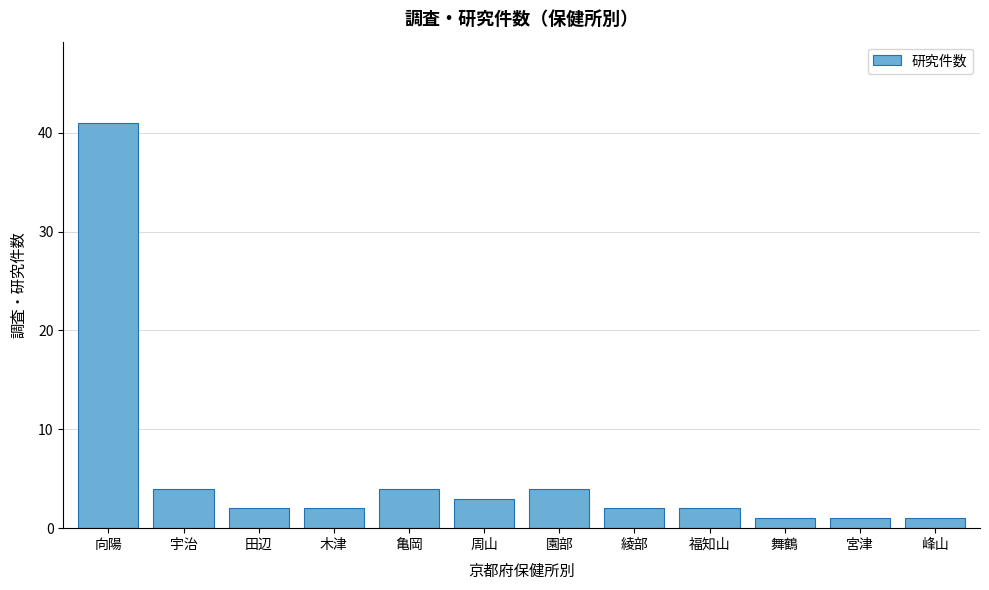

Reading left to right, list all the values displayed in this chart.

向陽=41	宇治=4	田辺=2	木津=2	亀岡=4	周山=3	園部=4	綾部=2	福知山=2	舞鶴=1	宮津=1	峰山=1